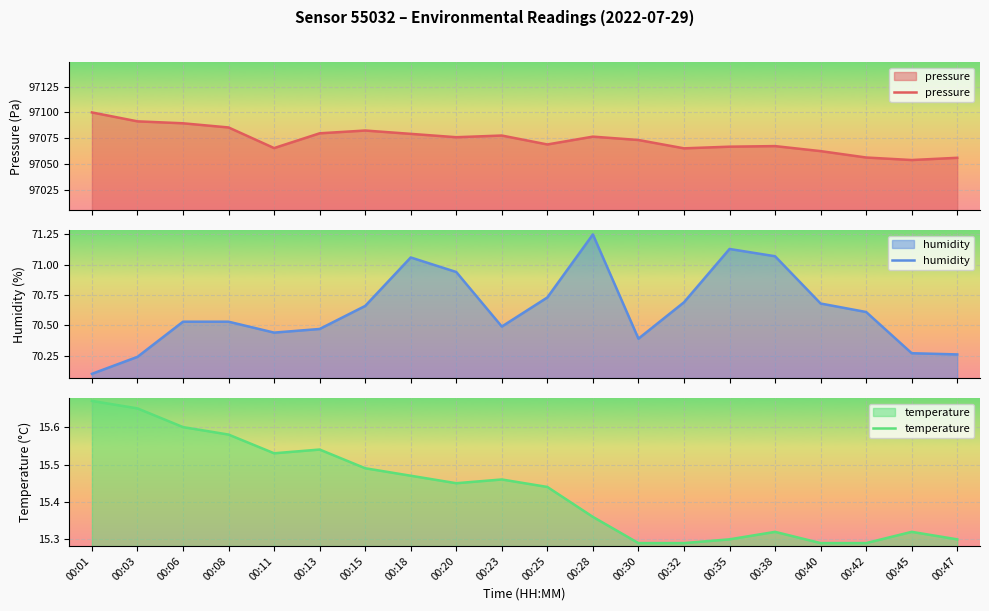

Which category has the highest value across all series?

00:01